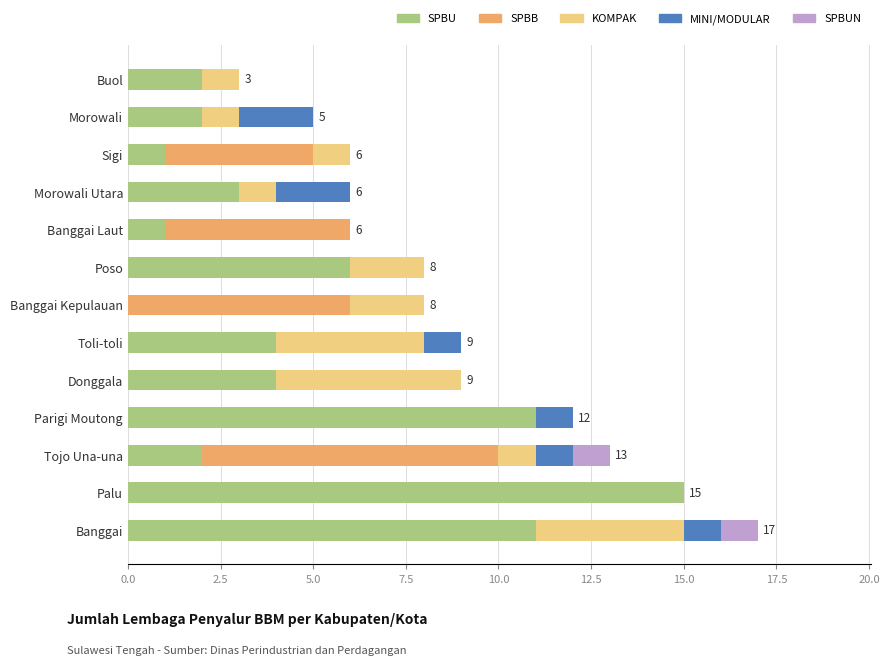

What are all the series names shown in the legend?

SPBU, SPBB, KOMPAK, MINI/MODULAR, SPBUN